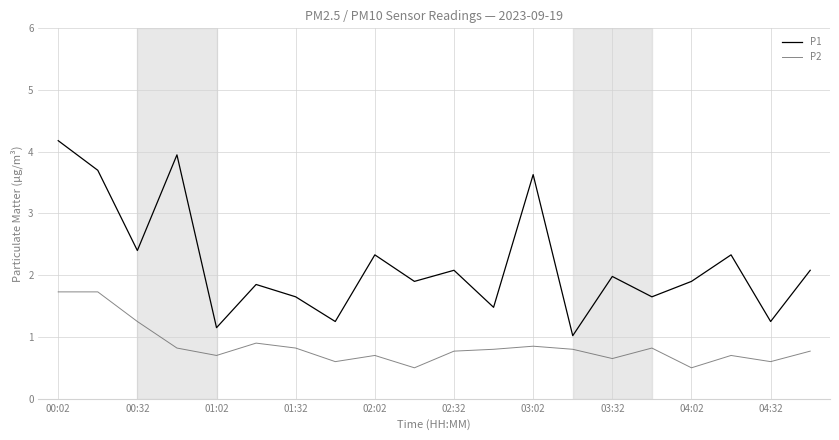

List the series in order of their overall mean, highest first.

P1, P2